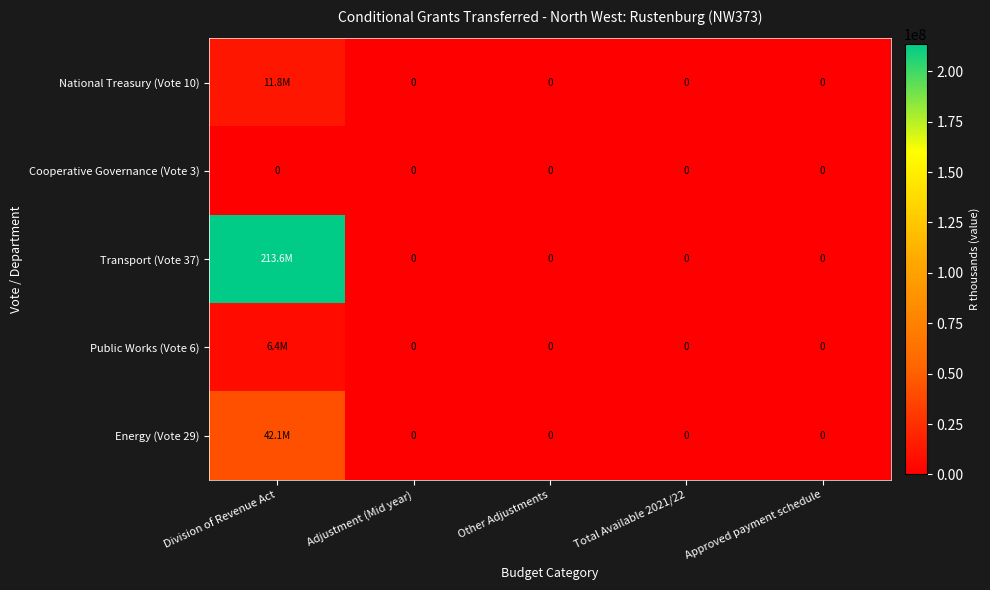

The Cooperative Governance (Vote 3) series shows 0 at Total Available 2021/22. True or false?

True